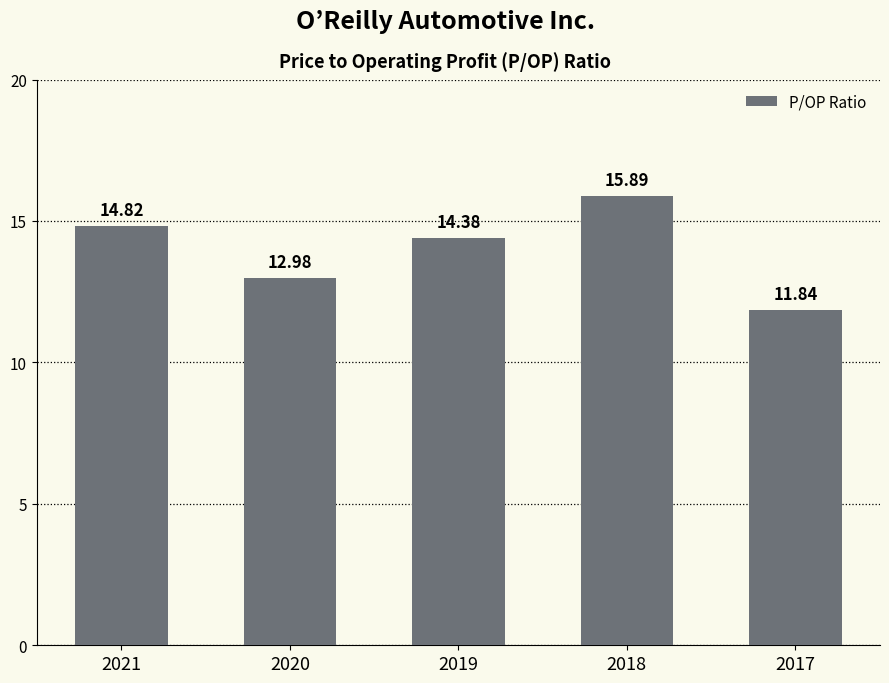

Between 2019 and 2021, which is larger?

2021